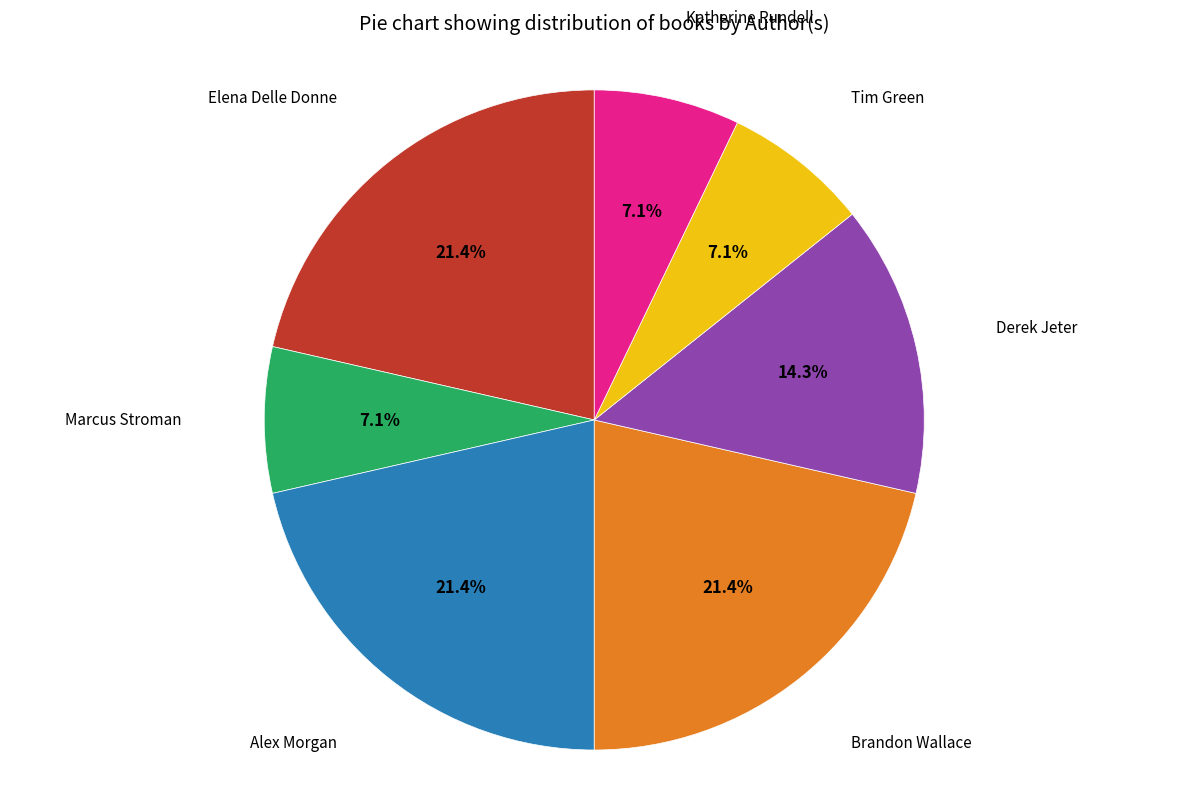

Is there a majority slice in this chart?

No